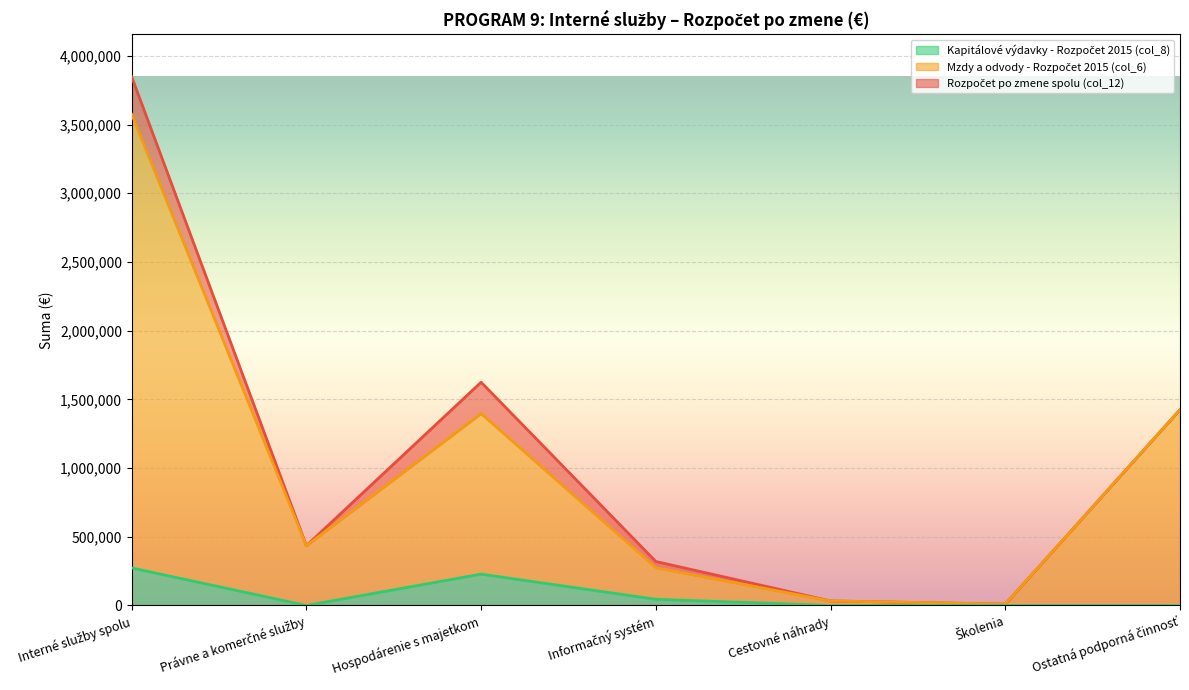

Does the chart display data point markers on the line(s)?

No